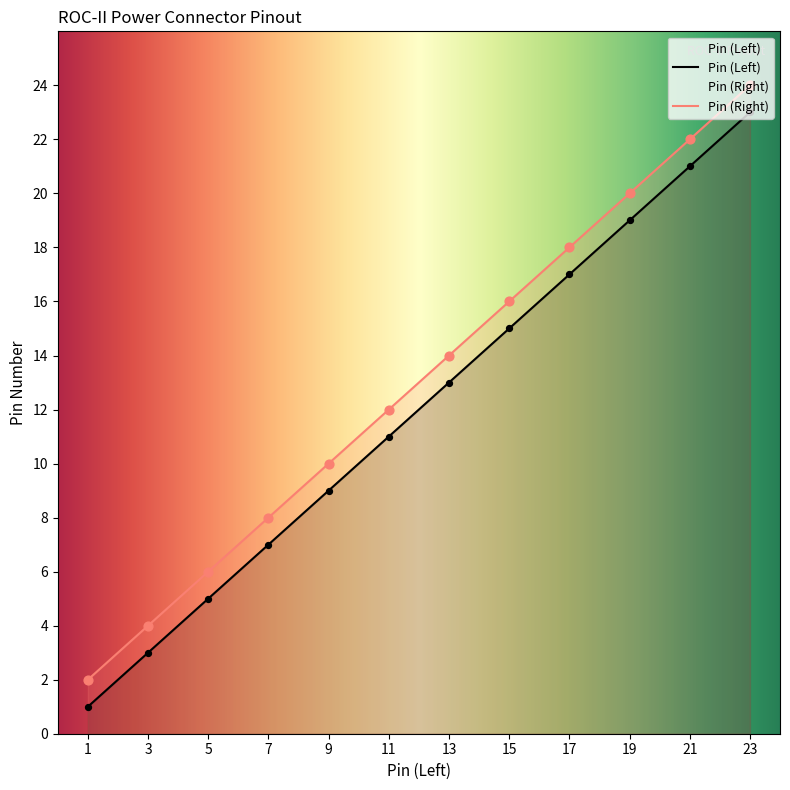

At how many categories does at least one series exceed 6?

9